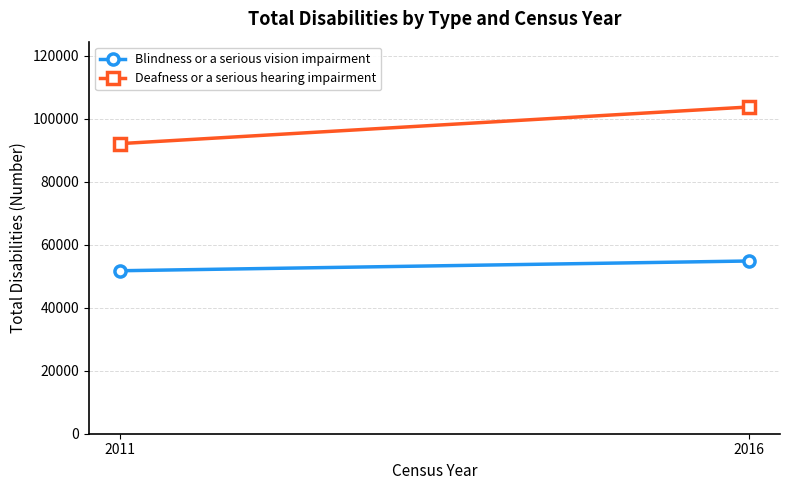

At which label is Deafness or a serious hearing impairment closest to 97868?

2011